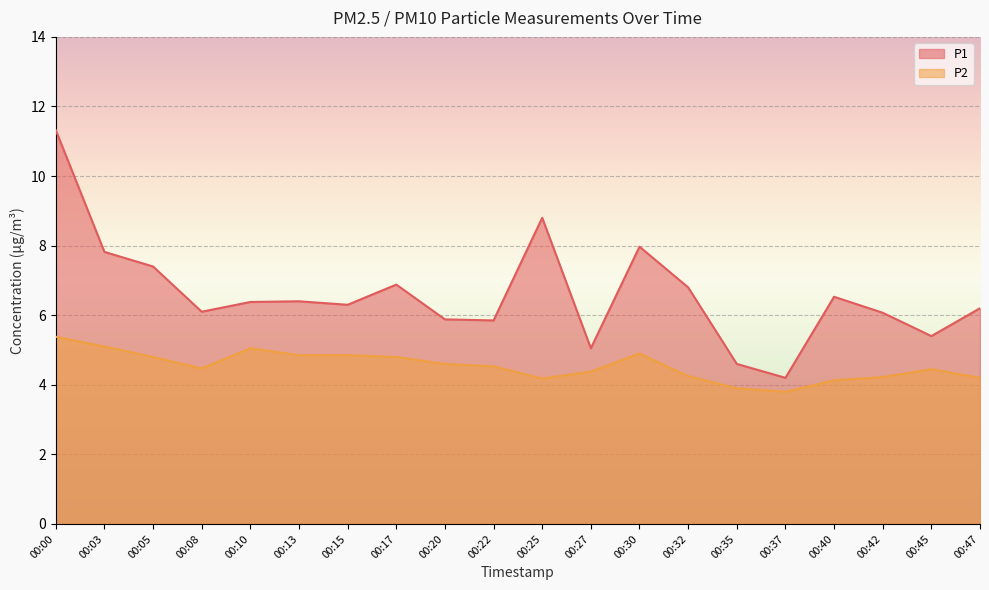

What are all the series names shown in the legend?

P1, P2